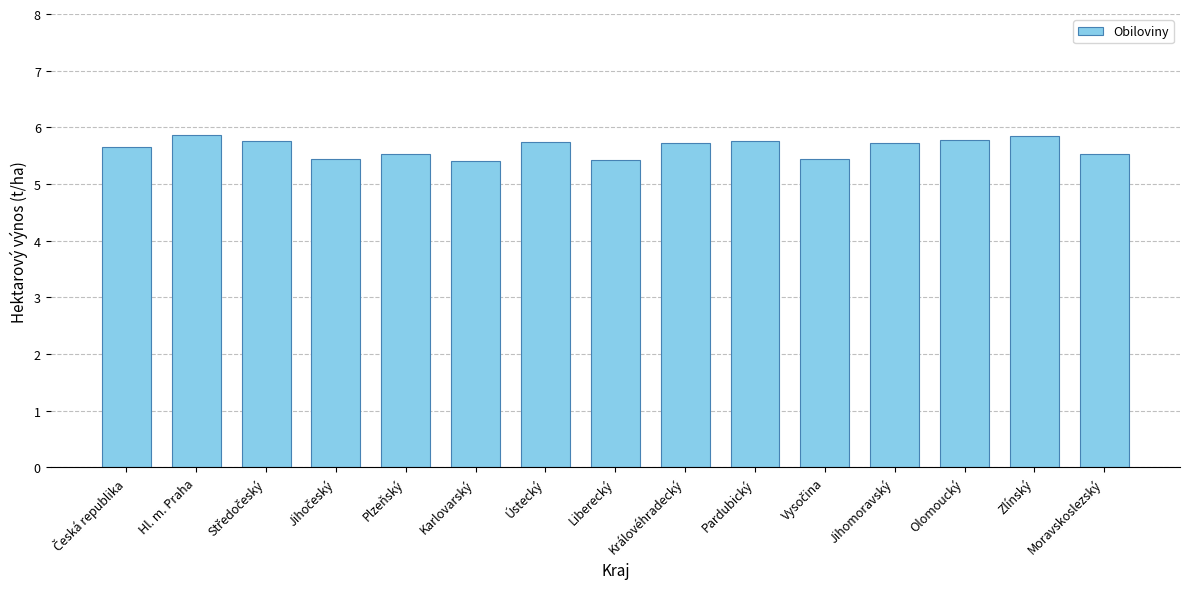

Does the chart contain stacked bars?

No